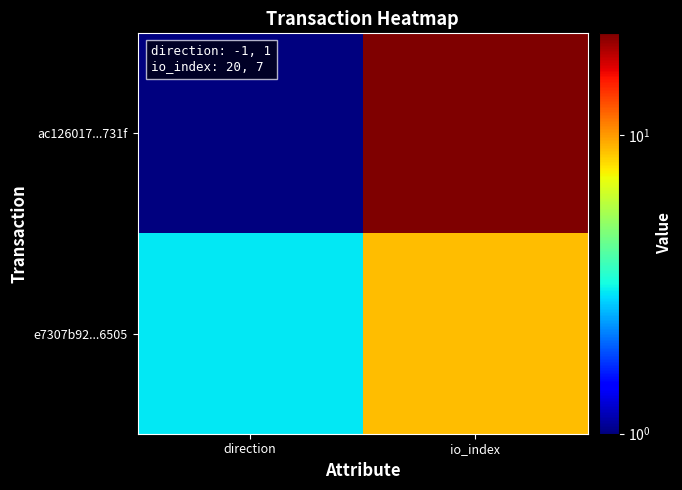

At which category is the sum across all series the highest?

io_index